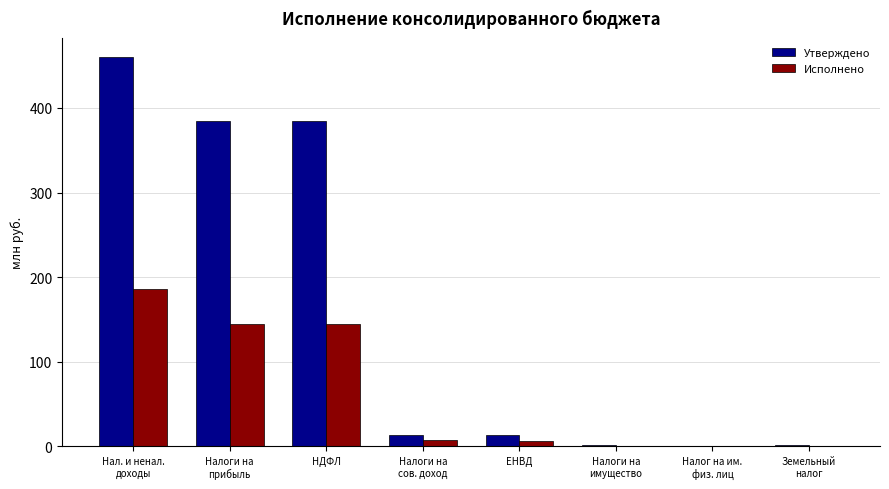

What is the average value of the Утверждено series?

157.3